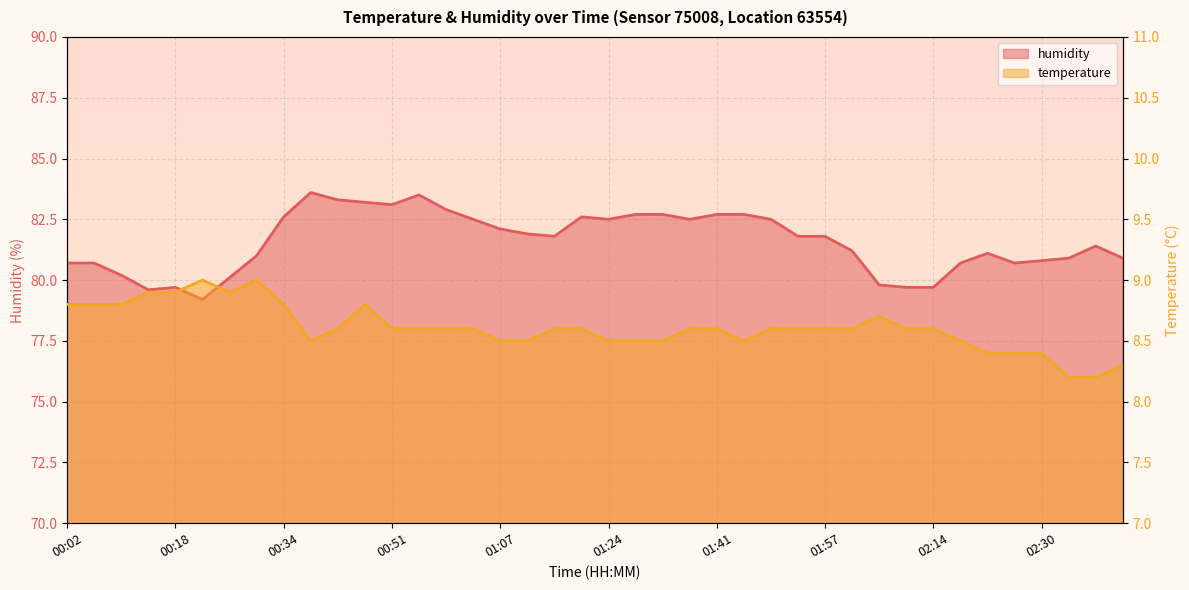

At which label does temperature reach its peak?

00:22